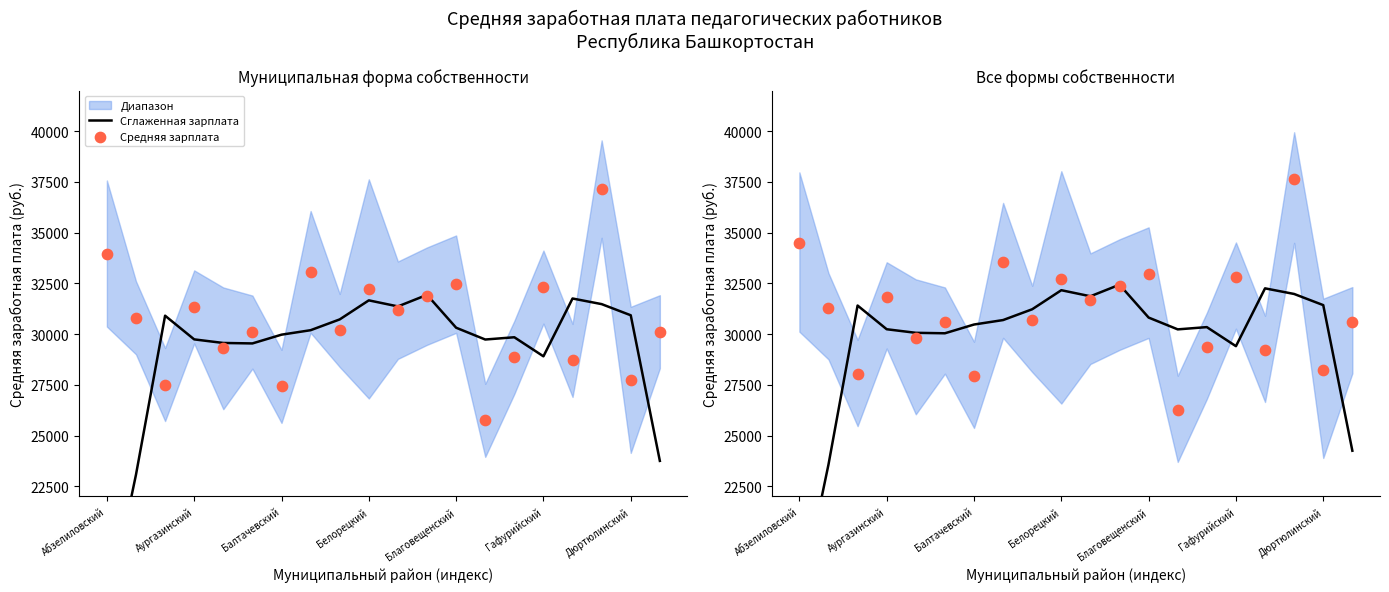

At which category is the sum across all series the highest?

17